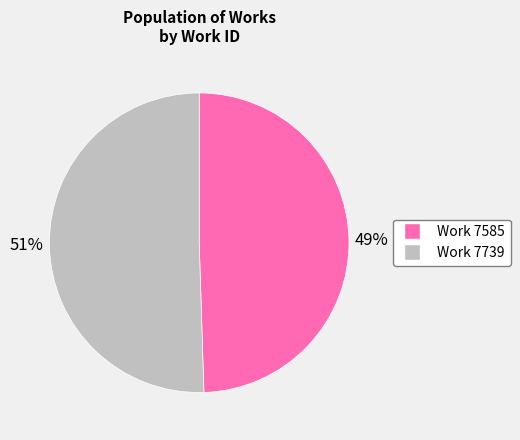

Which category accounts for the majority?

Work 7739